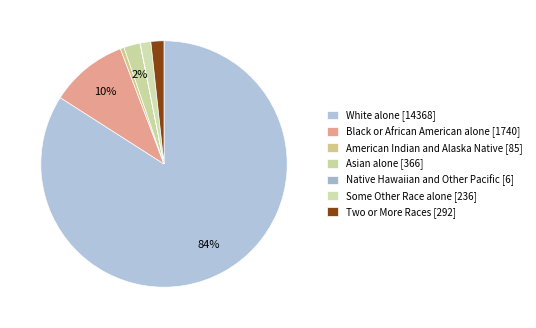

Is the sum of White alone [14368] and Asian alone [366] greater than half?

Yes